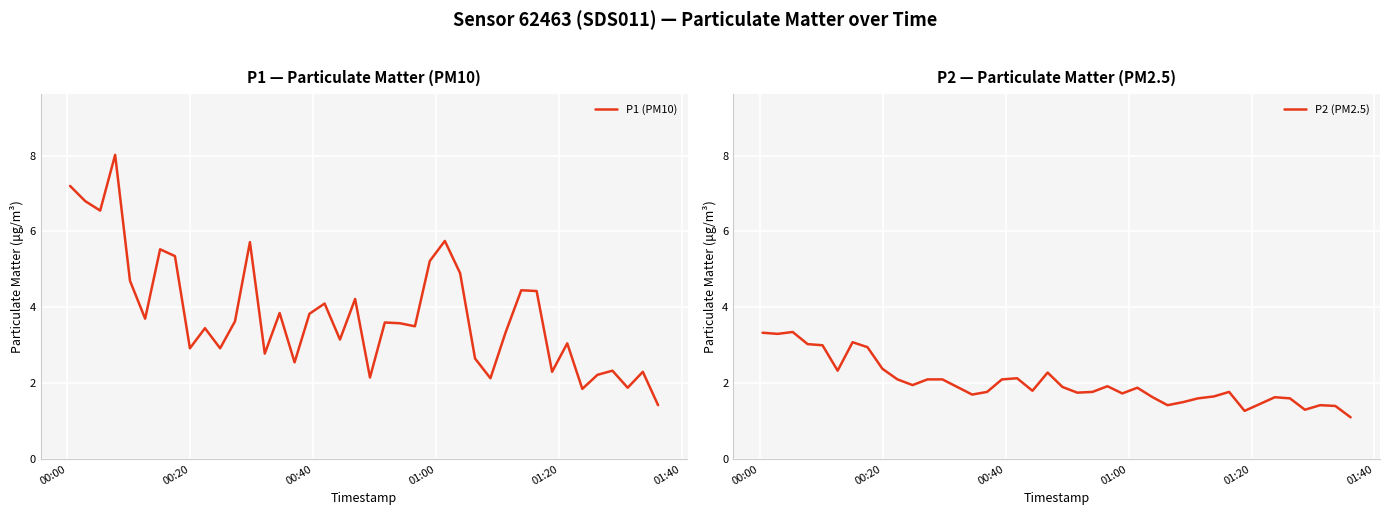

What is the maximum value shown in the chart?

8.0